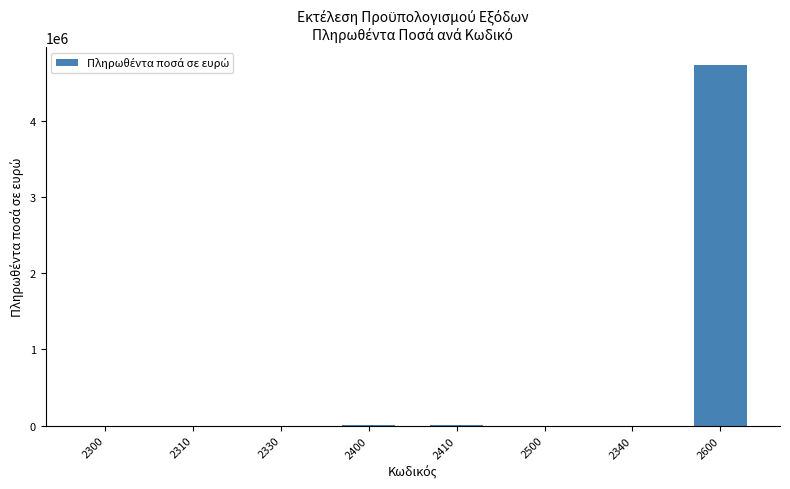

What is the sum of all values?

4734907.7